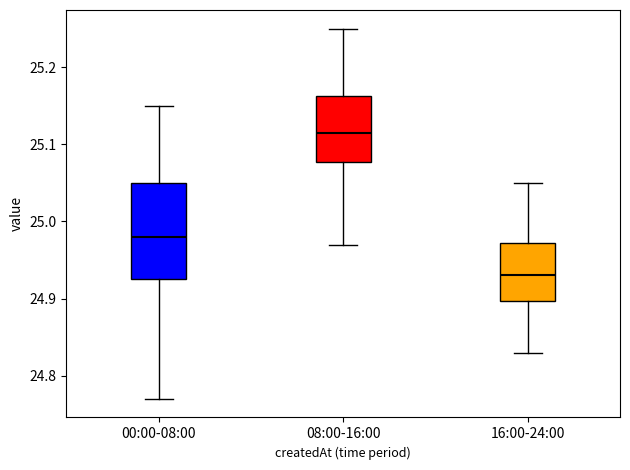

Which box has the lowest median line?

16:00-24:00